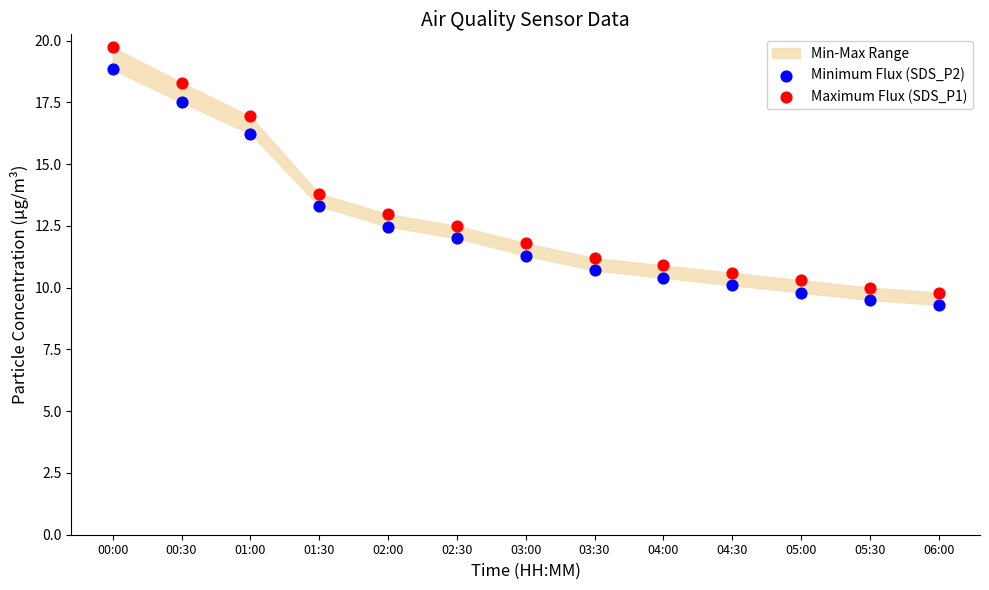

Which series has the widest spread of Y values?

Maximum Flux (SDS_P1)